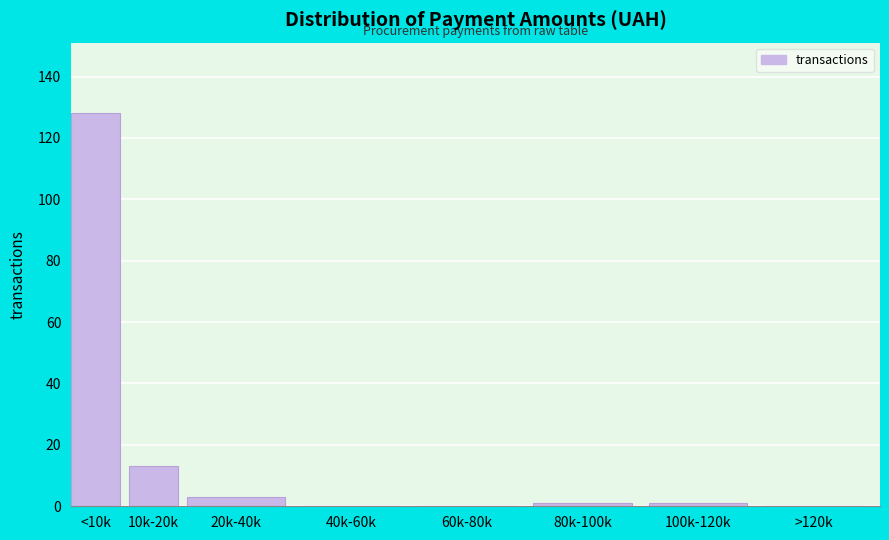

Reading left to right, list all the values displayed in this chart.

<10k=128	10k-20k=13	20k-40k=3	40k-60k=0	60k-80k=0	80k-100k=1	100k-120k=1	>120k=0